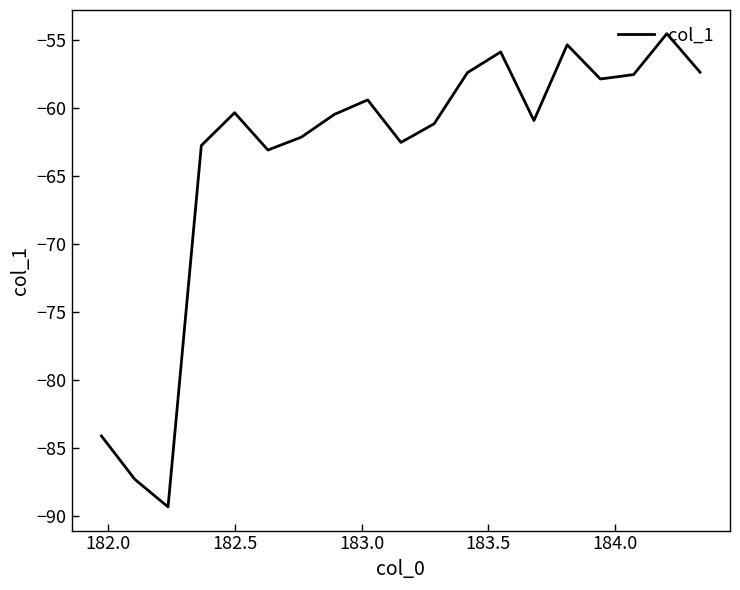

What is the minimum value shown in the chart?

-89.4